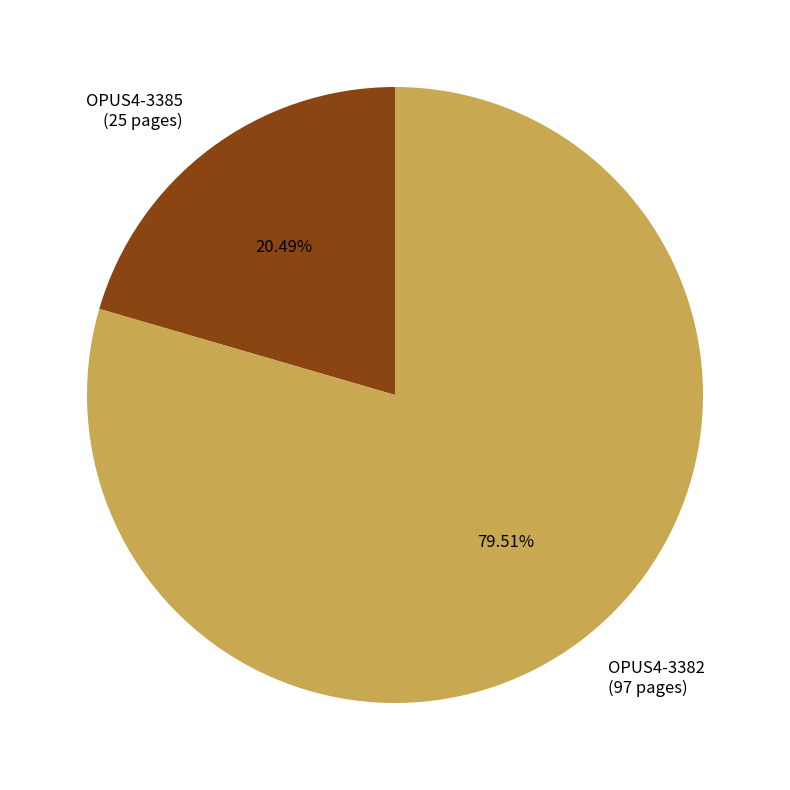

How many segments does this pie chart have?

2